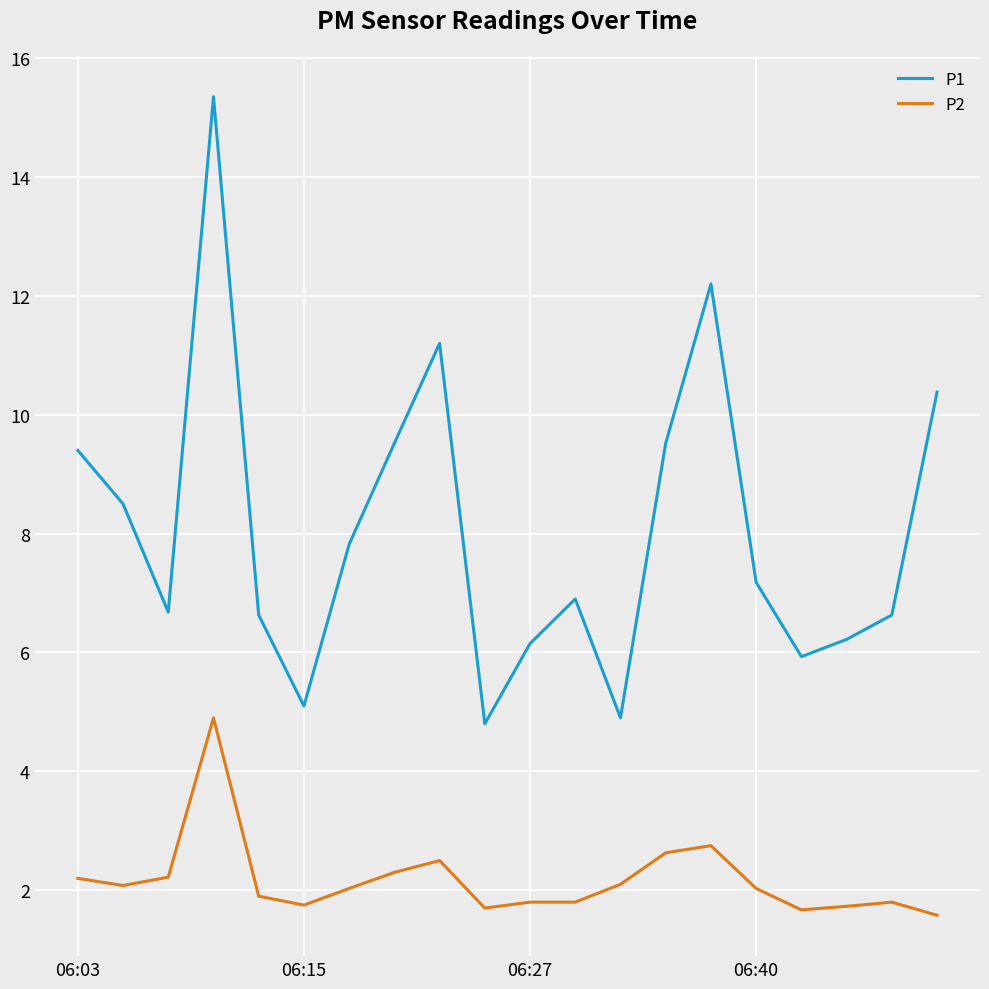

List the series in order of their overall mean, lowest first.

P2, P1